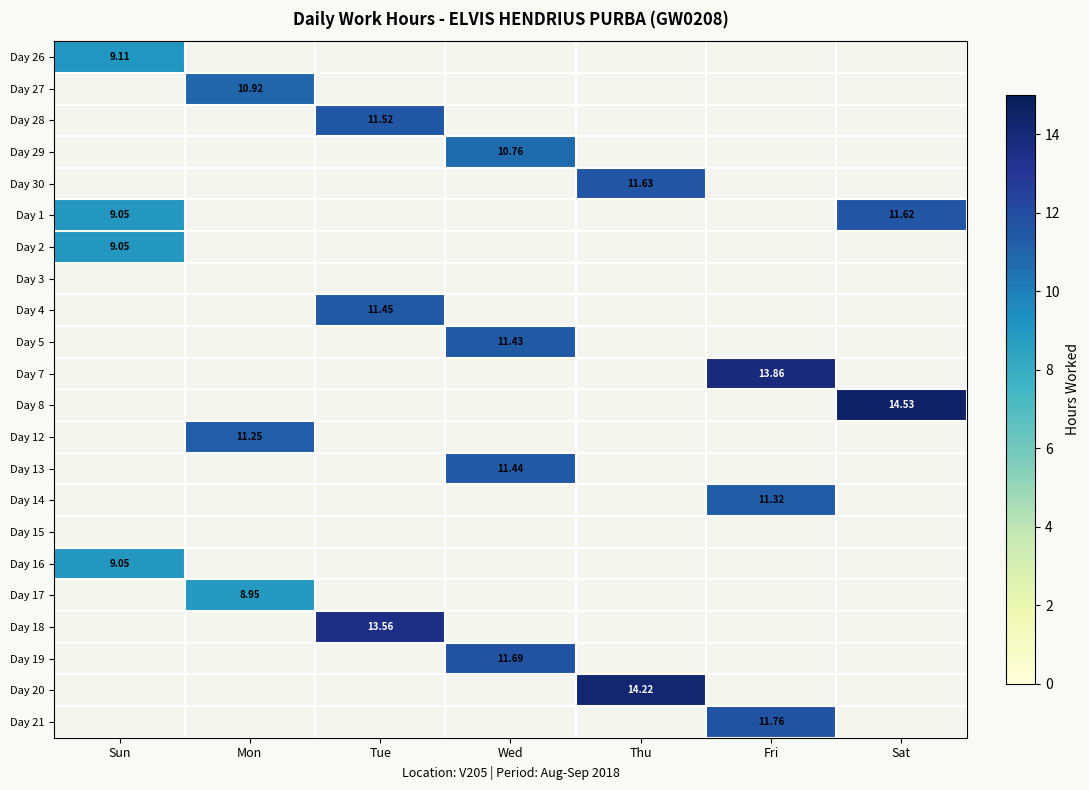

What is the minimum value shown in the chart?

8.9